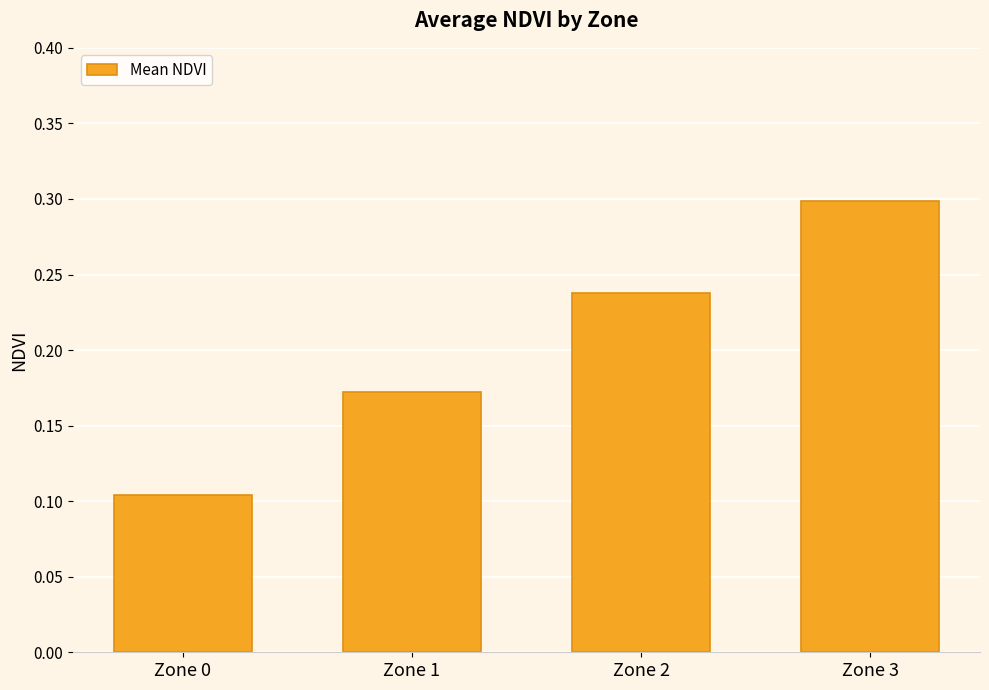

Count the values in the range 0 to 1.

4